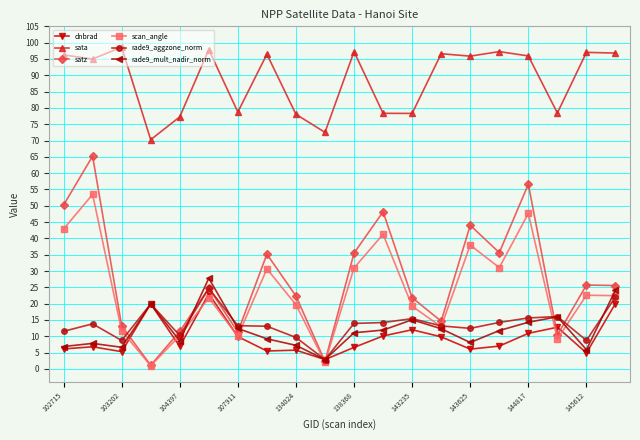

Which series has the largest total across all categories?

sata